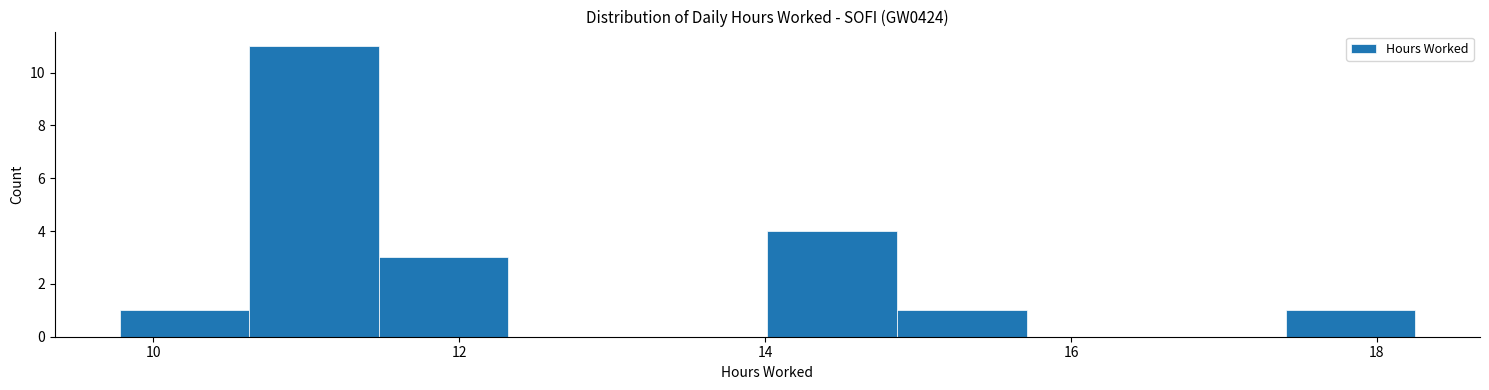

Reading left to right, transcribe this chart: for each bar, give the range it covers on the x-axis and its height. Neither the bar edges nor the heights are printed on the chart, so give them approximately, as read against the axes.

9.8 to 10.6: 1
10.6 to 11.4: 11
11.4 to 12.4: 3
12.4 to 13.2: 0
13.2 to 14.0: 0
14.0 to 14.8: 4
14.8 to 15.8: 1
15.8 to 16.6: 0
16.6 to 17.4: 0
17.4 to 18.2: 1